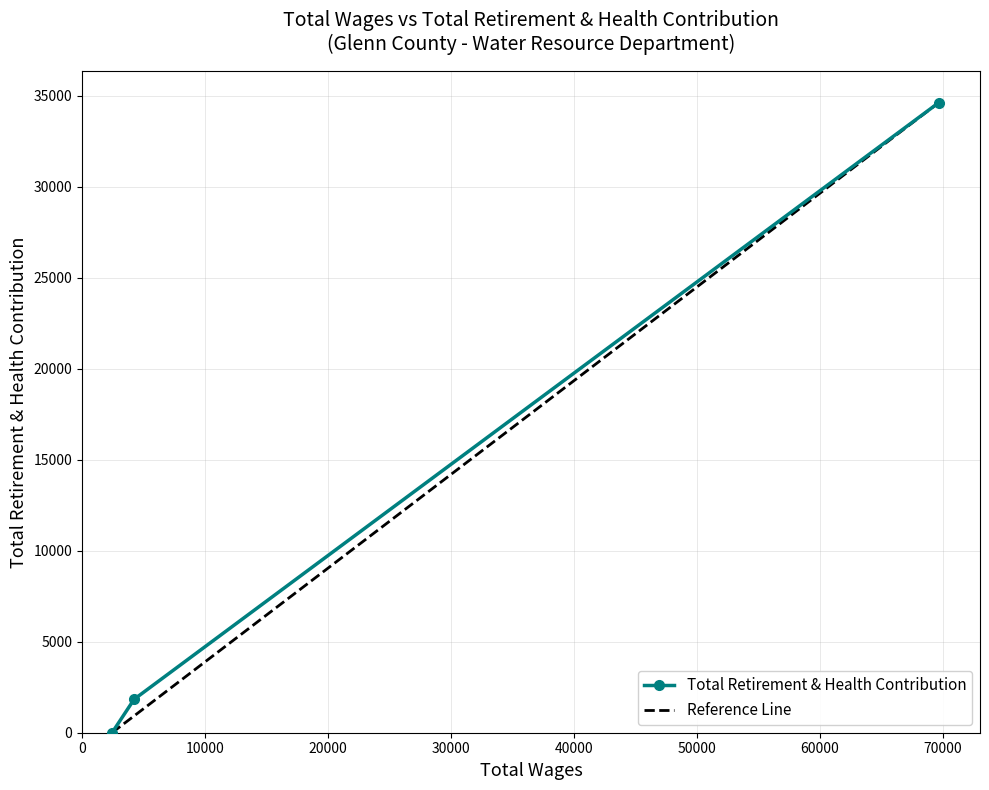

What is the highest value of the Total Retirement & Health Contribution series?

34607